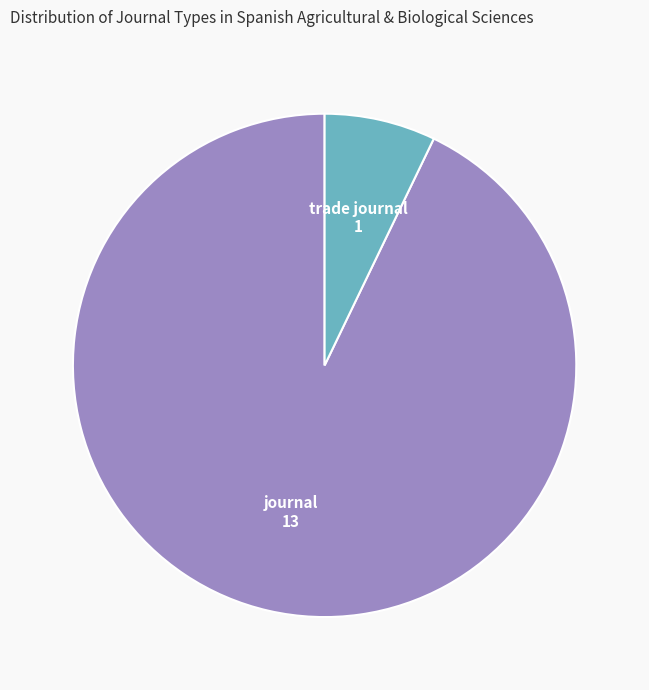

Does any single category account for the majority?

Yes